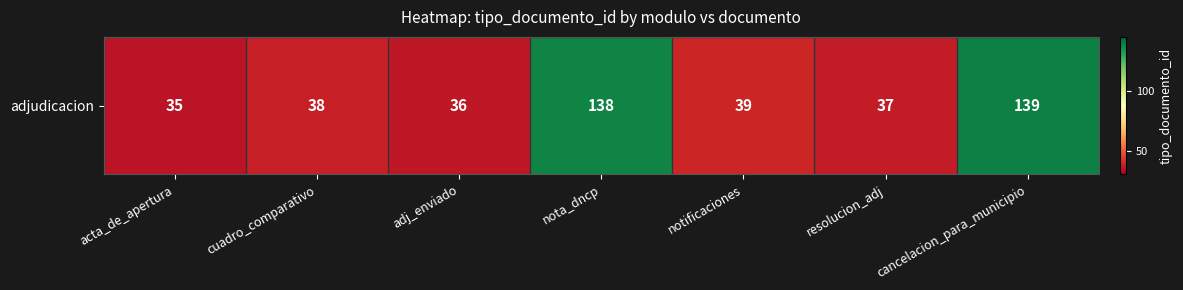

Reading left to right, list all the values displayed in this chart.

acta_de_apertura=35	cuadro_comparativo=38	adj_enviado=36	nota_dncp=138	notificaciones=39	resolucion_adj=37	cancelacion_para_municipio=139